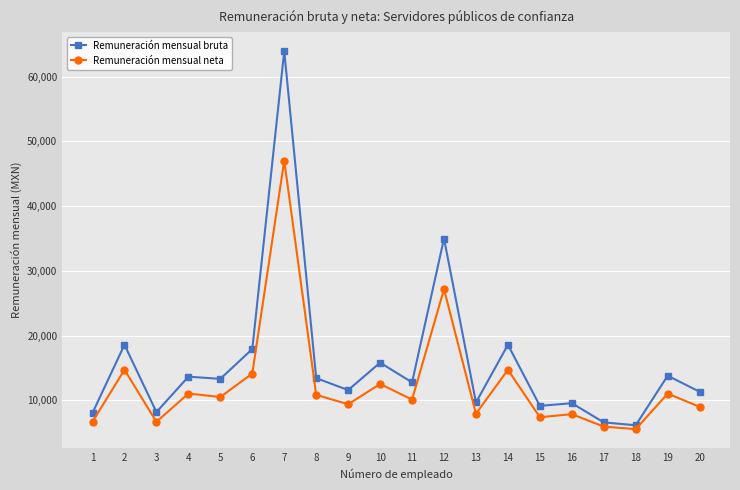

Is it true that Remuneración mensual bruta equals 17568.9 at 5?

False